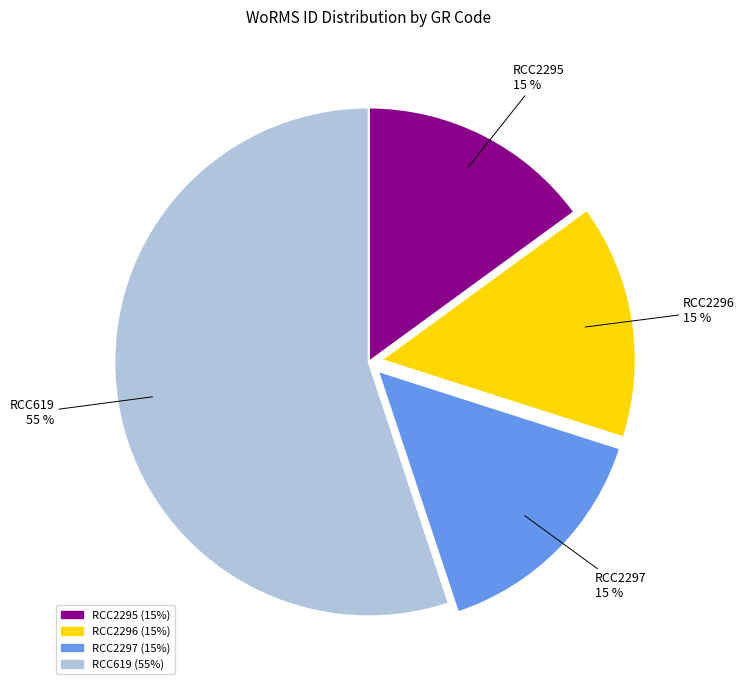

Between RCC2295 and RCC619, which is larger?

RCC619